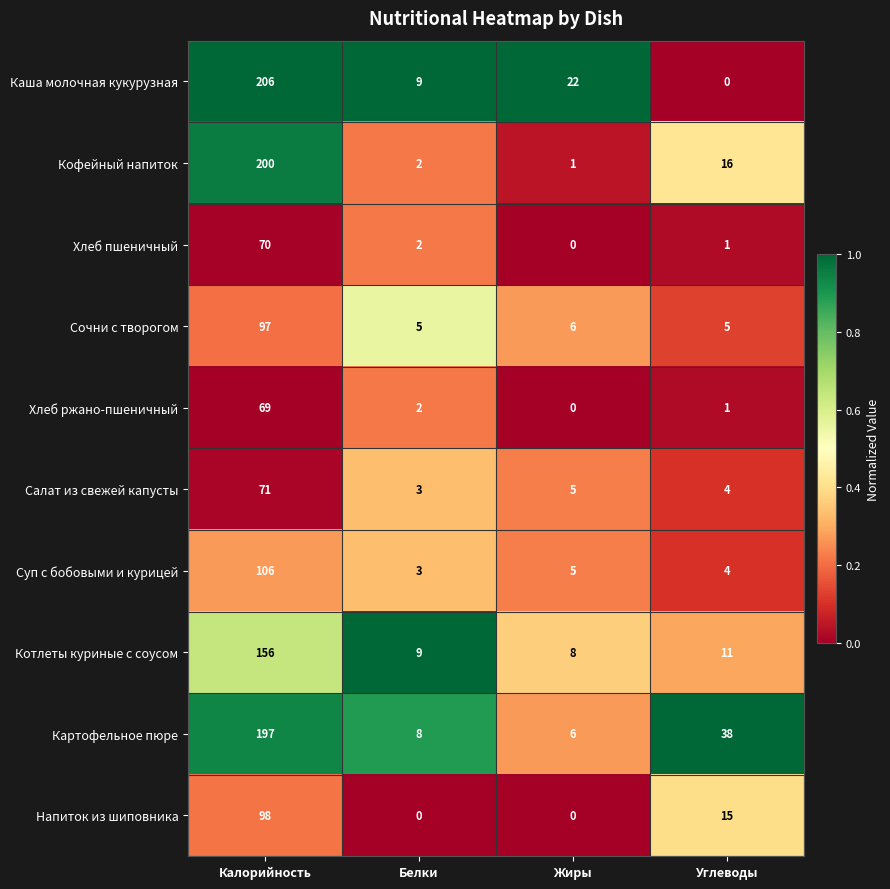

What is the spread (max minus min) of values at Углеводы?

38